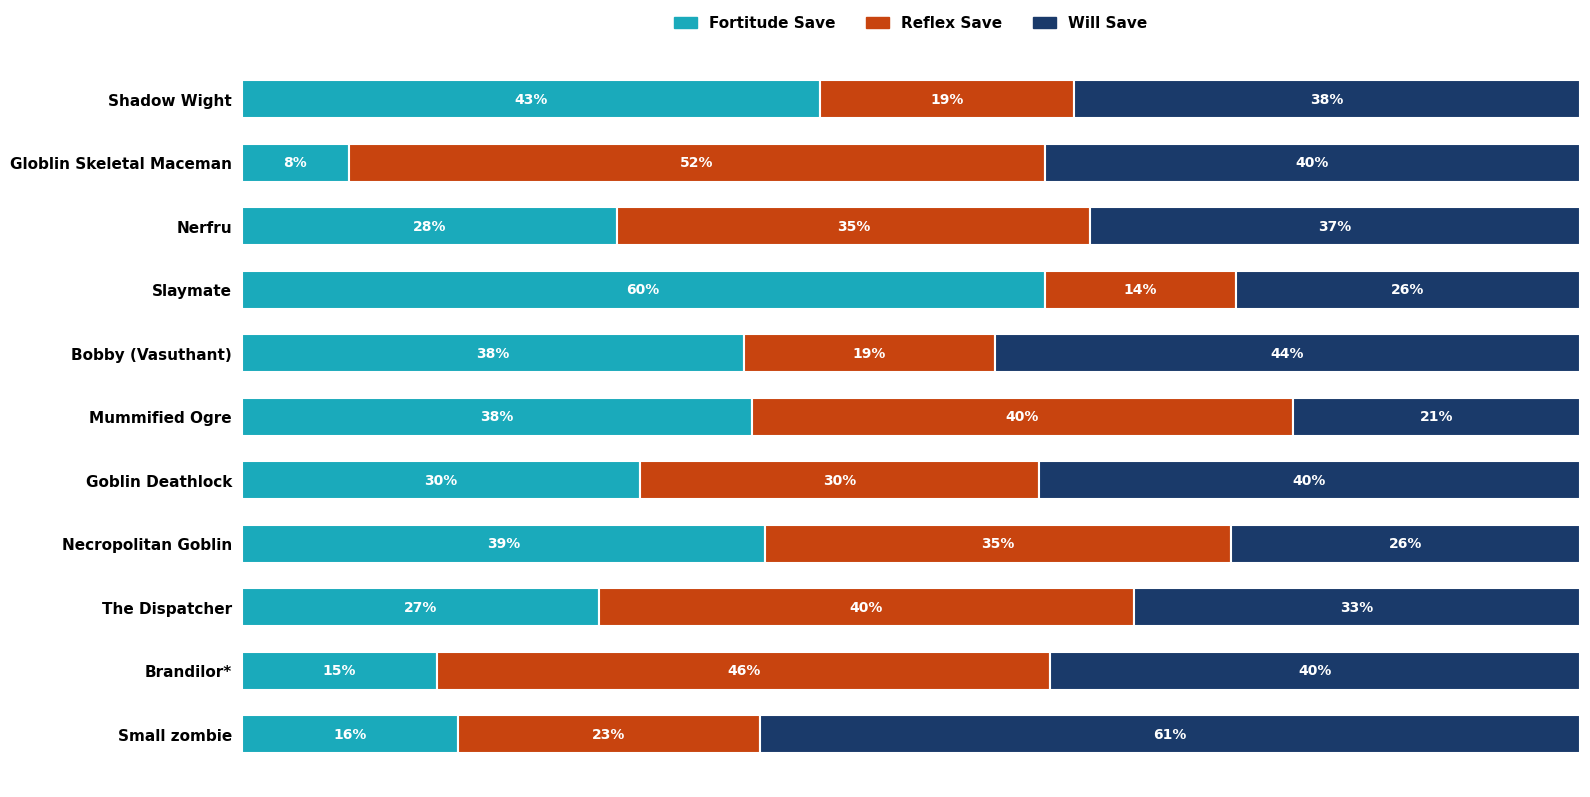

At which label does Fortitude Save reach its minimum?

Globlin Skeletal Maceman